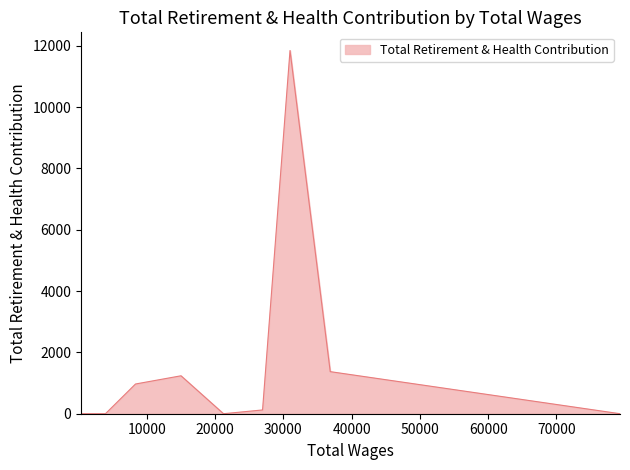

True or false: there are more than 1 points higher than both neighbors.

True